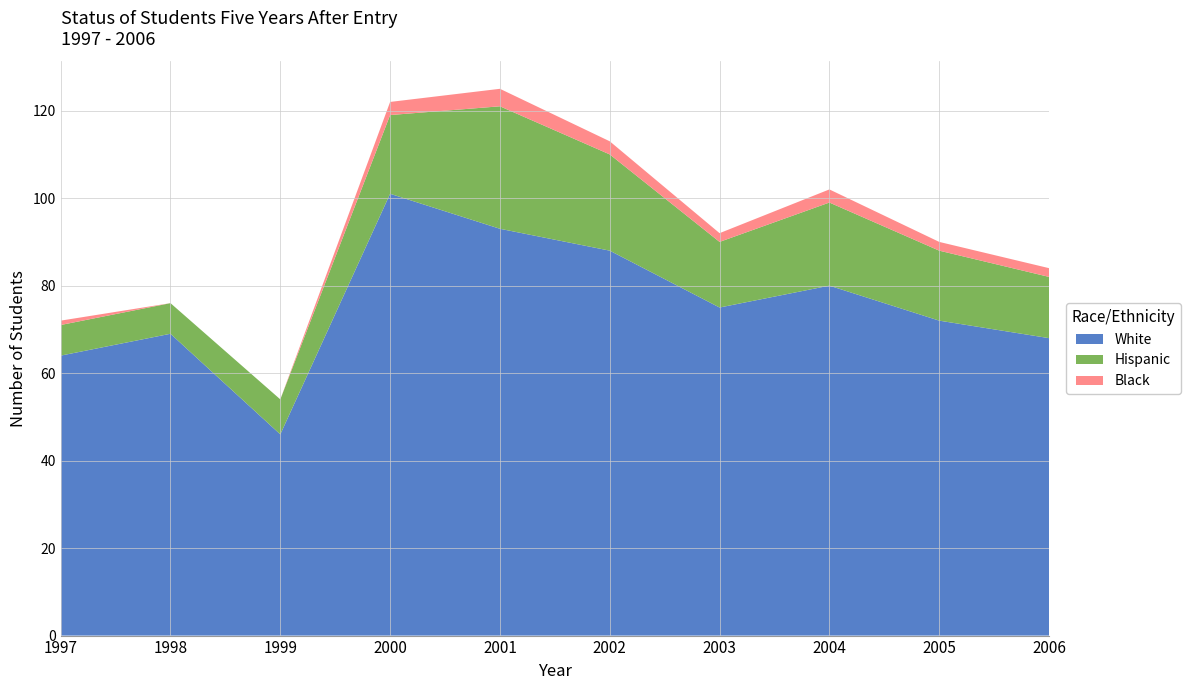

Reading right to left, list all the values displayed in this chart.

White: 68	72	80	75	88	93	101	46	69	64
Hispanic: 14	16	19	15	22	28	18	8	7	7
Black: 2	2	3	2	3	4	3	0	0	1